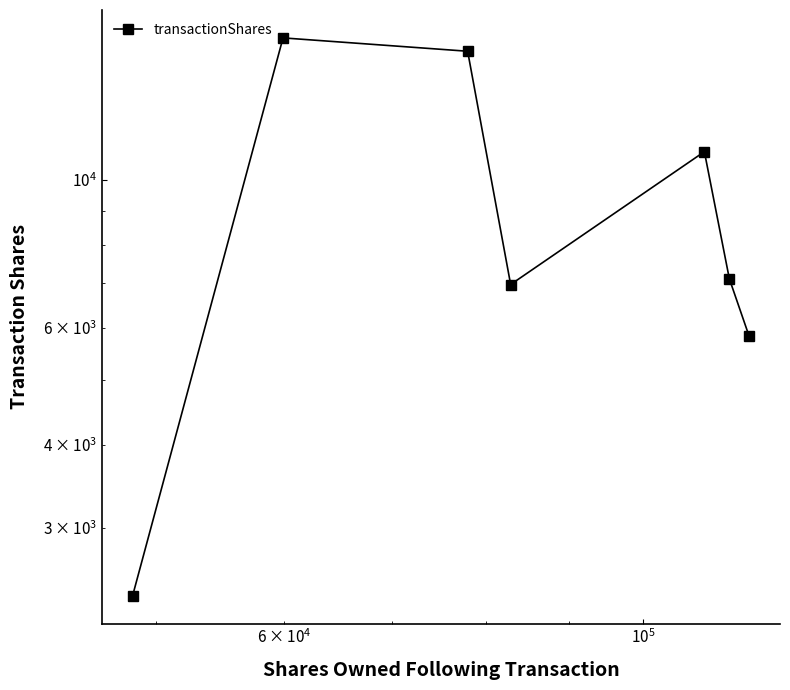

What is the smallest value displayed?

2375